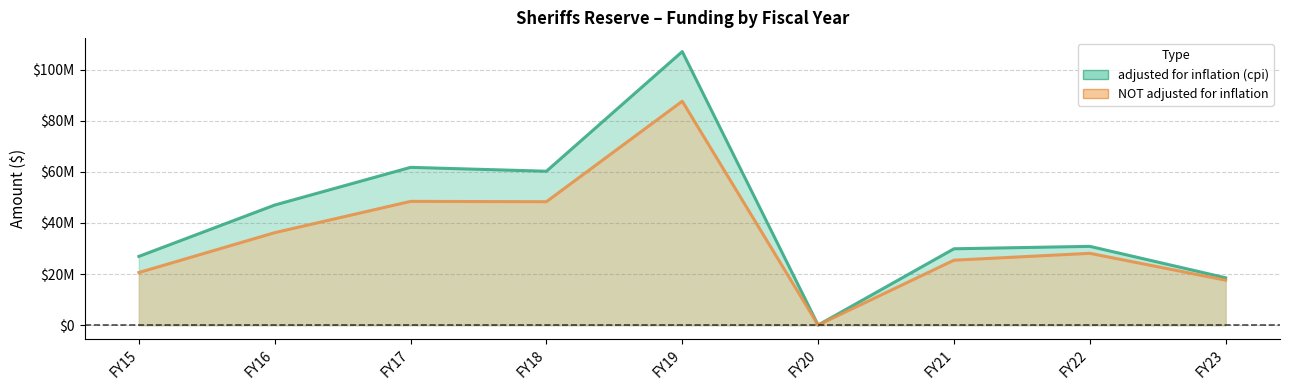

True or false: NOT adjusted for inflation and adjusted for inflation (cpi) intersect in this chart.

False